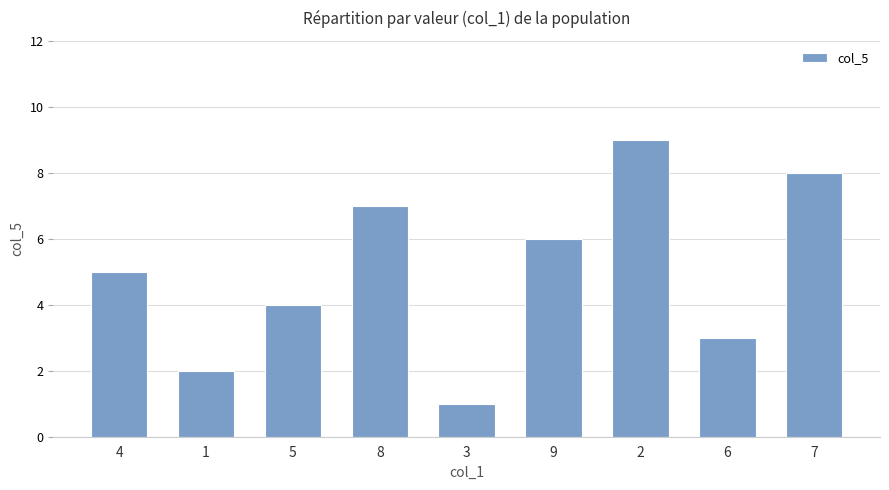

Reading left to right, what are all the values shown in this chart?

5	2	4	7	1	6	9	3	8